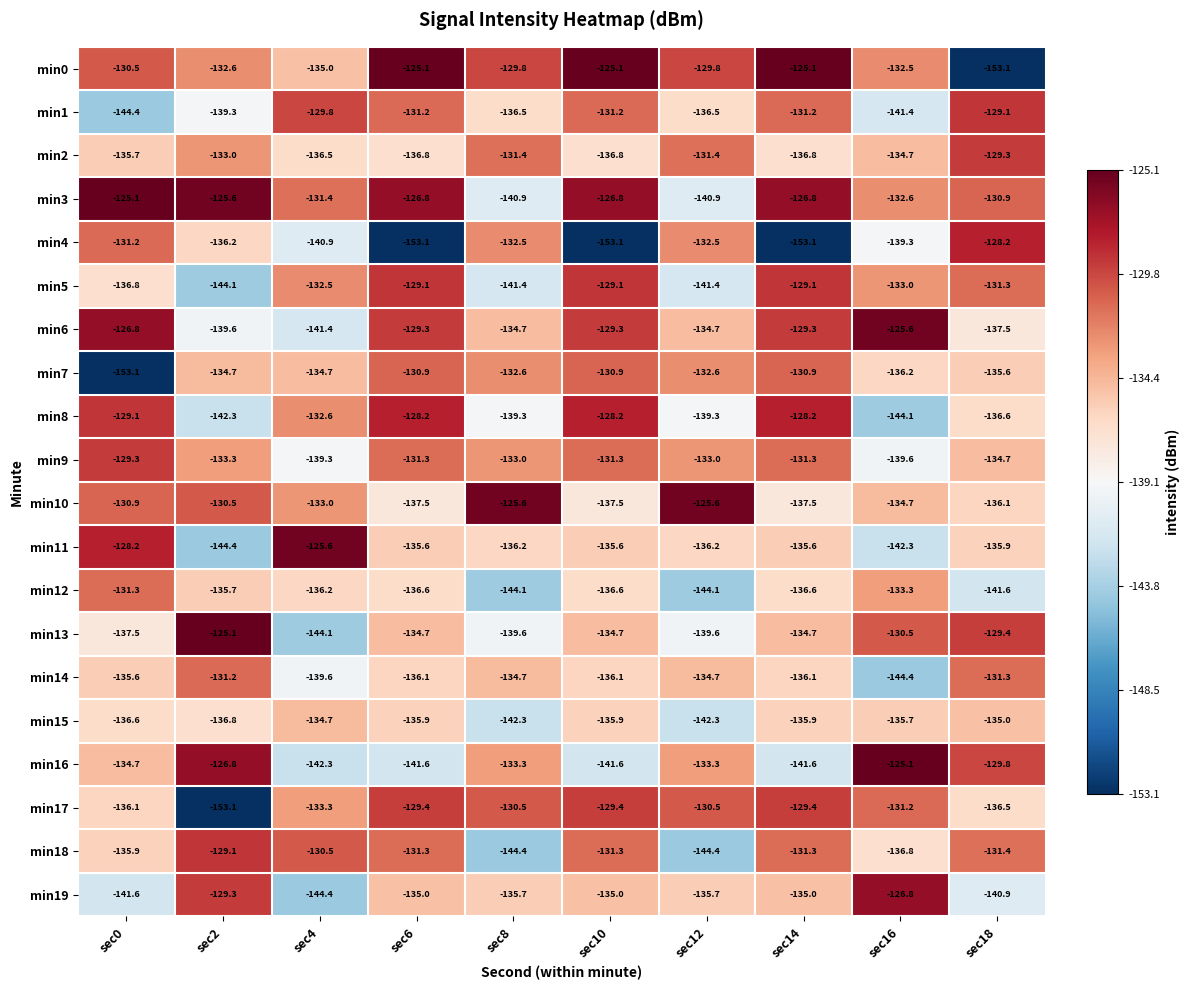

What is the spread (max minus min) of values at sec10?

28.0